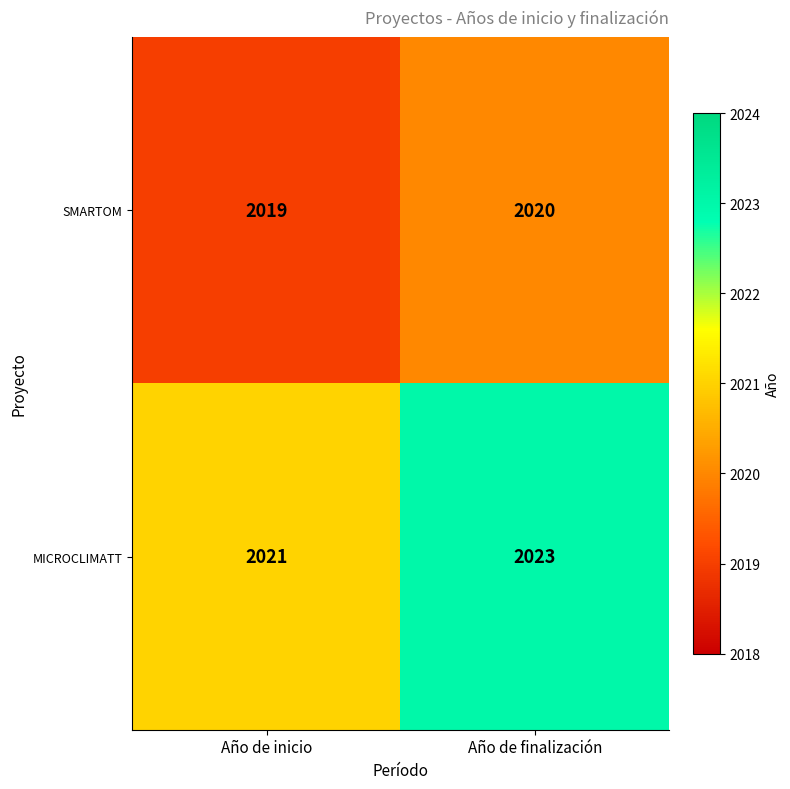

Rank the series at Año de finalización from lowest to highest value.

SMARTOM, MICROCLIMATT